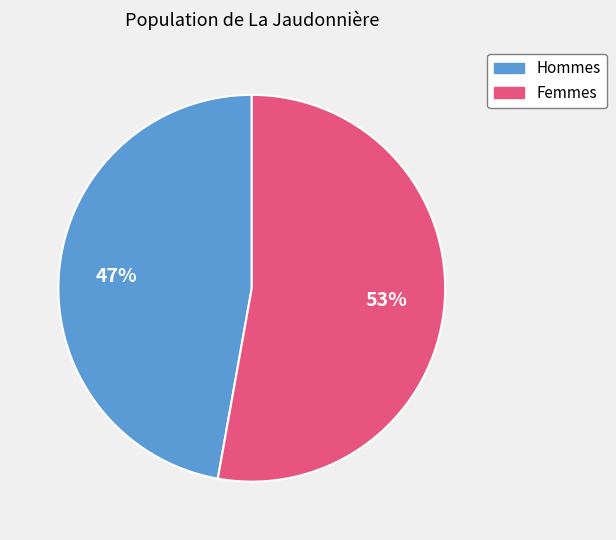

Count the number of slices in the pie.

2